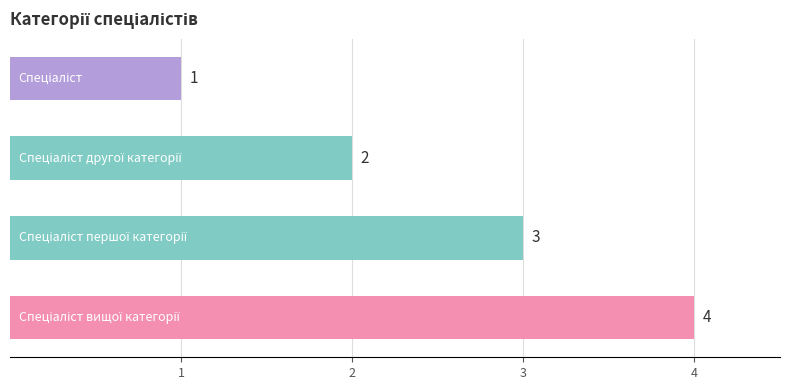

What is the difference between the maximum and minimum values?

3